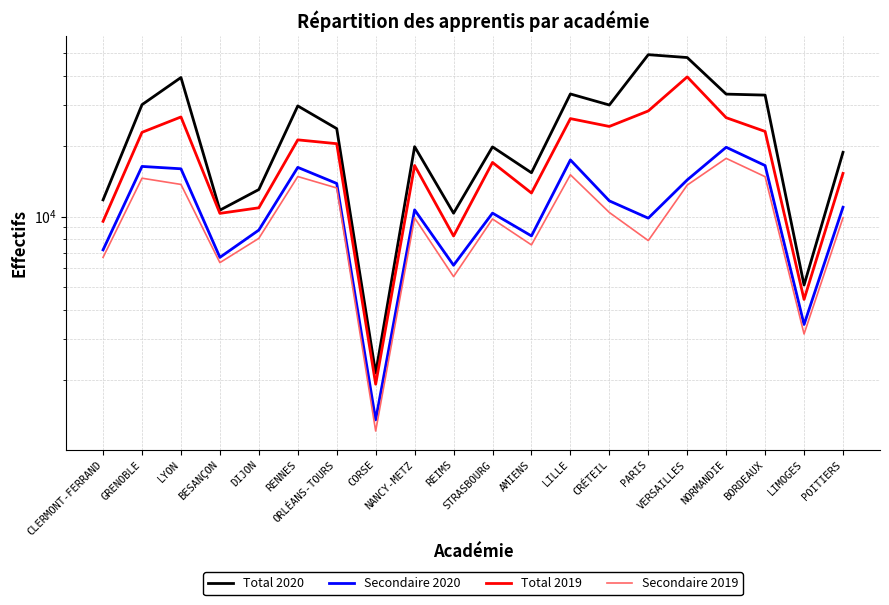

What is the value of the Secondaire 2019 point at the 2nd from the left?

14582